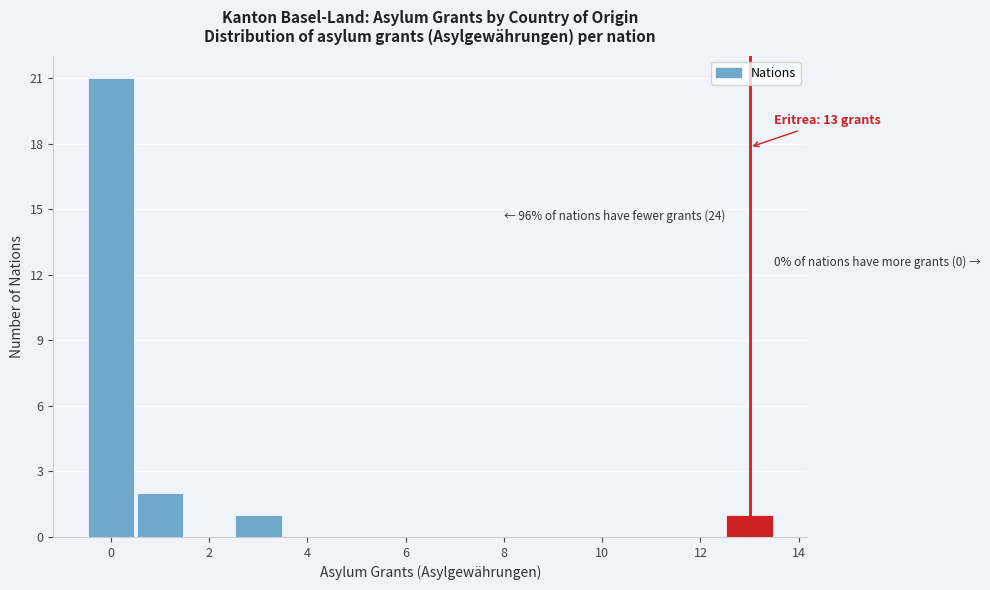

Which range on the x-axis has the tallest bar?

-0.5 to 0.5